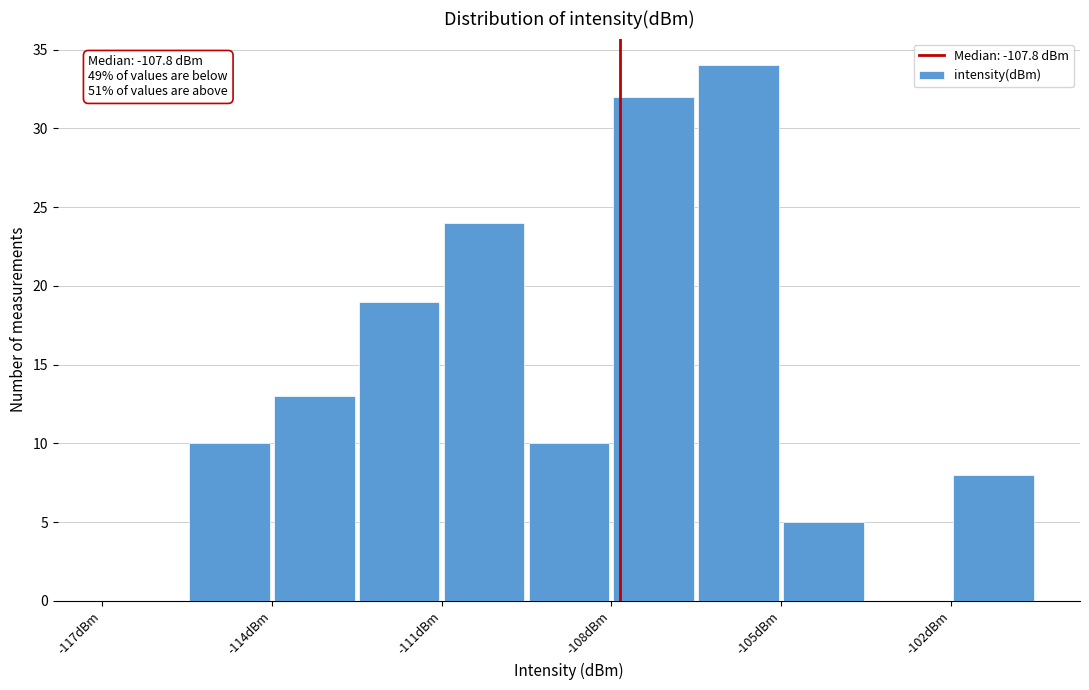

Read against the x-axis, roughly where is the centre of the tallest bar?

-105.5